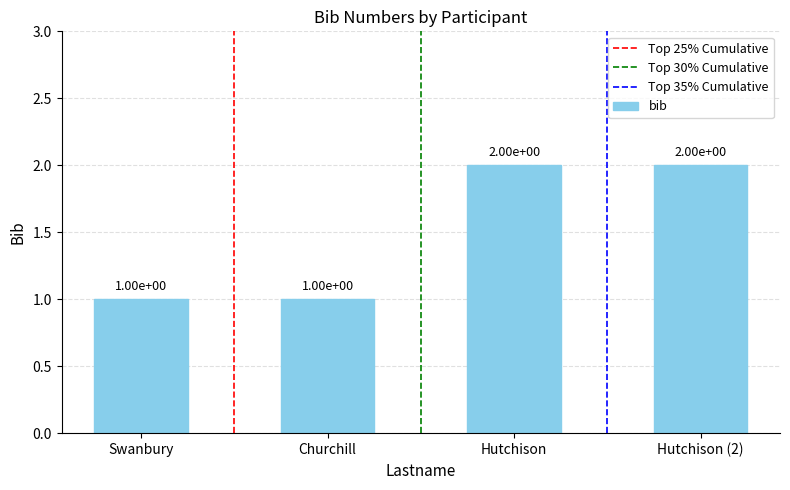

What position from the right is Hutchison (2)?

1